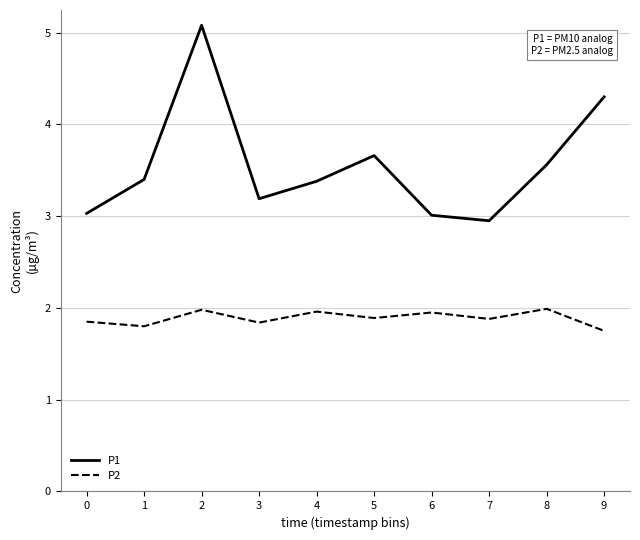

True or false: P1 has a value of 3.4 at 1.

True